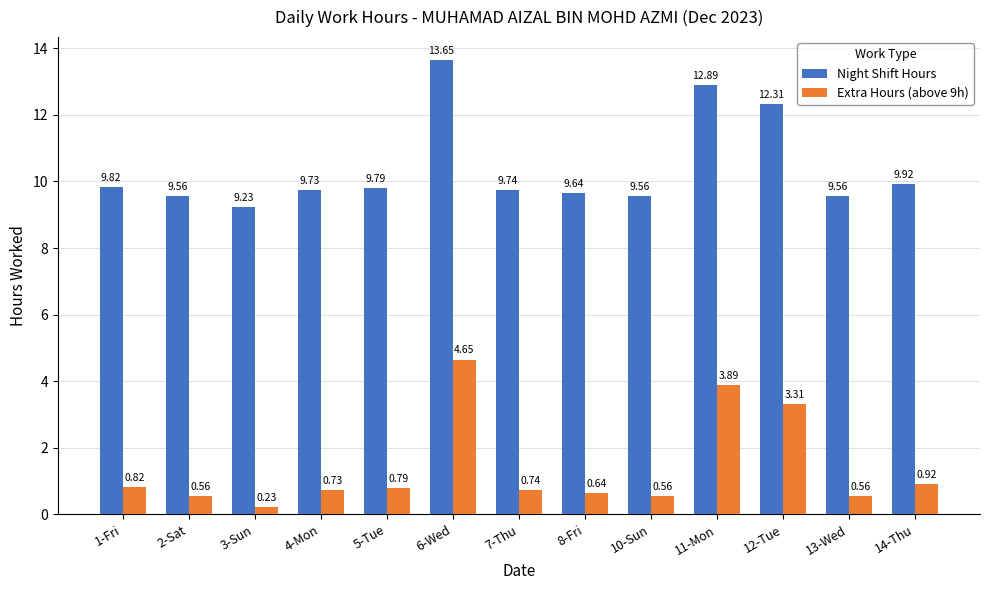

At which category is the sum across all series the highest?

6-Wed